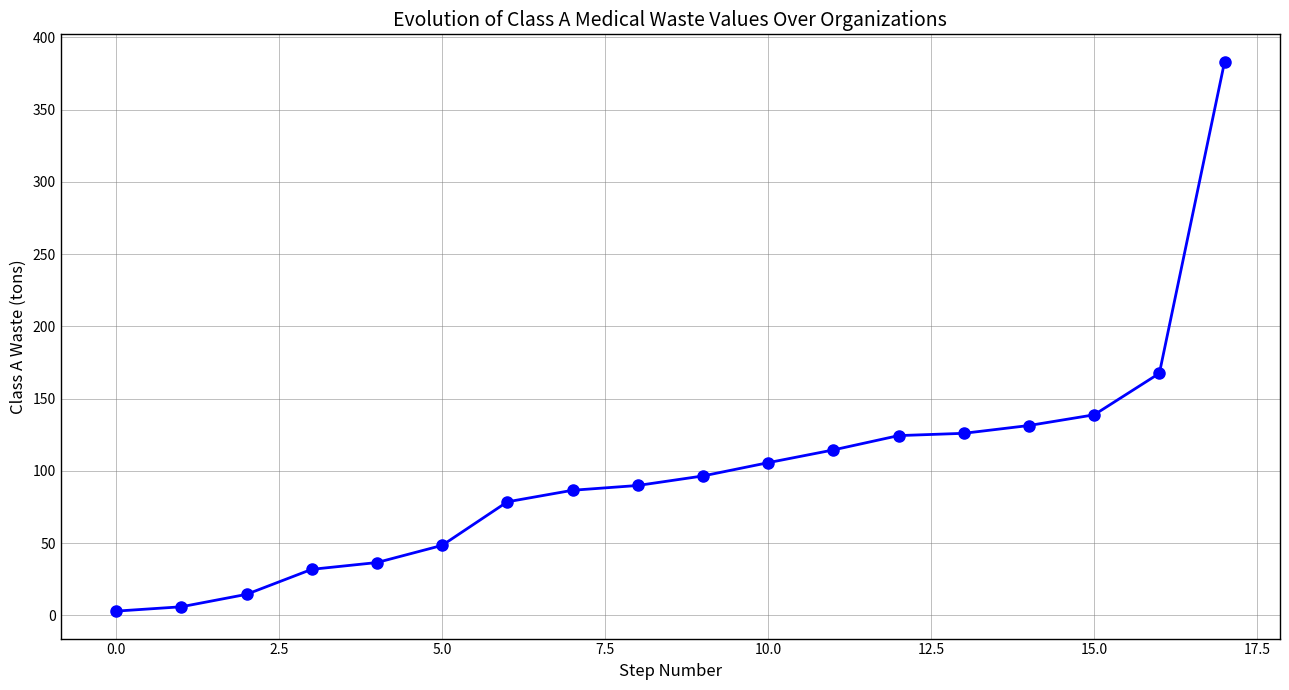

What is the average value?

99.1